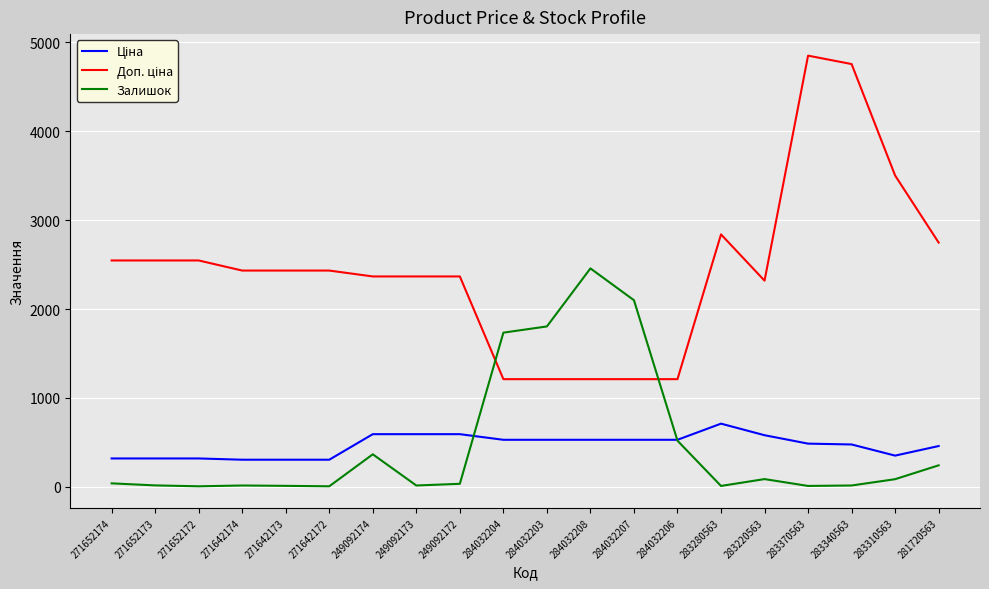

Which category has the highest value in the Залишок series?

284032208